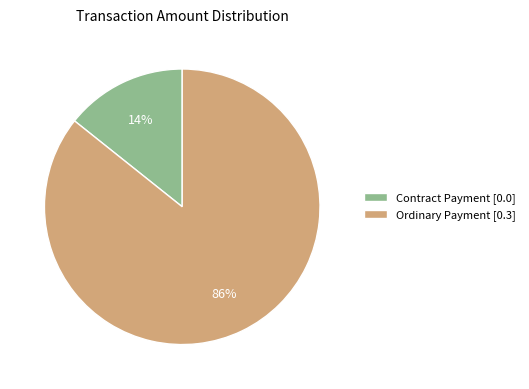

Combined, do Ordinary Payment [0.3] and Contract Payment [0.0] account for over 50%?

Yes